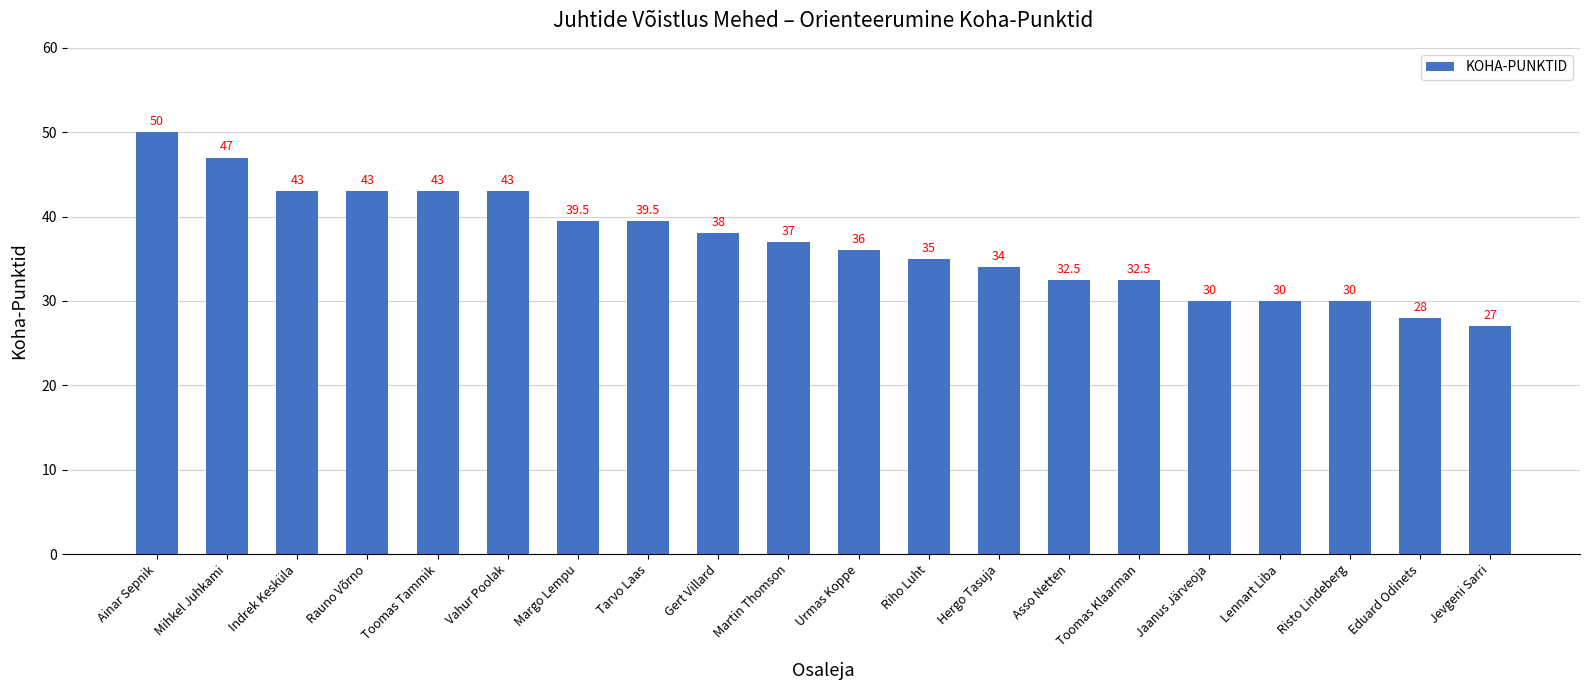

Approximately how many times larger is the value at Toomas Tammik compared to Margo Lempu?

1.1